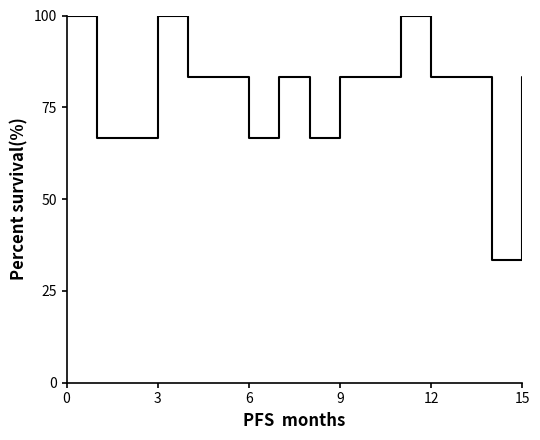

What is the minimum value shown in the chart?

33.3